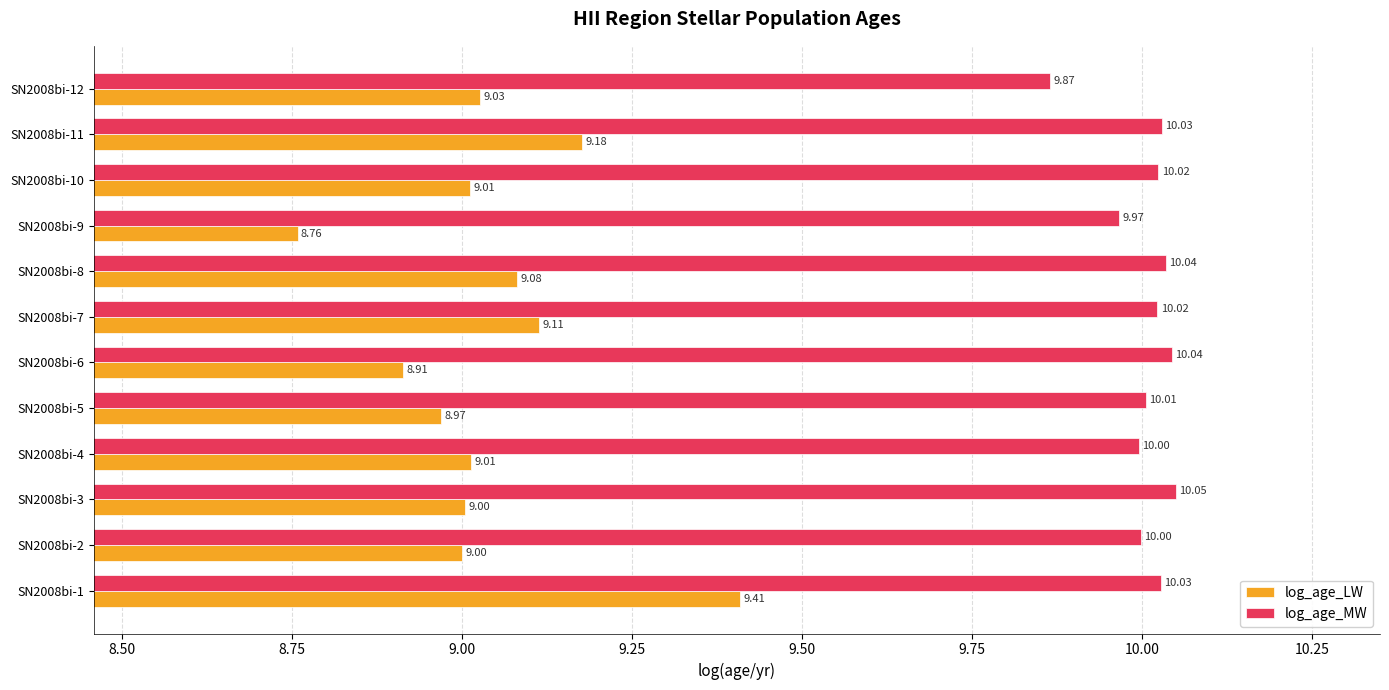

Rank the series at SN2008bi-1 from highest to lowest value.

log_age_MW, log_age_LW